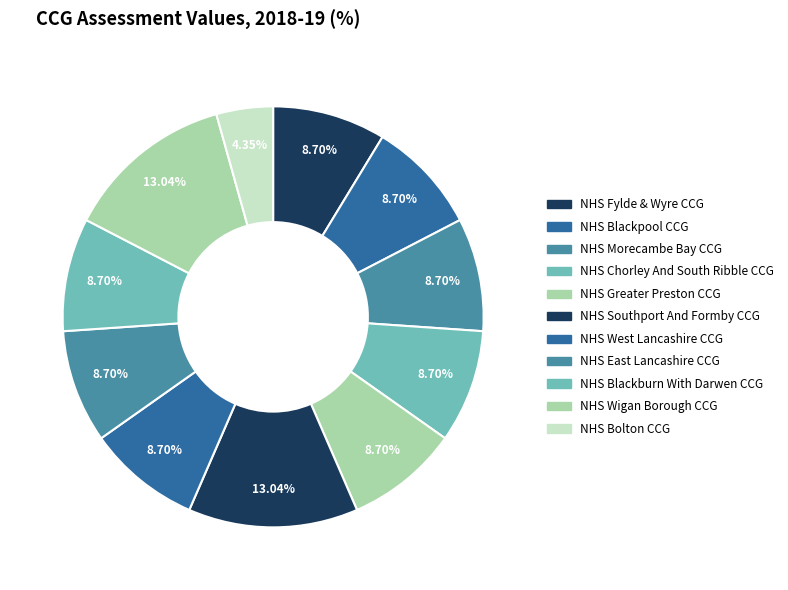

To the nearest percent, what is the difference between the NHS Bolton CCG and NHS Wigan Borough CCG slice percentages?

9%